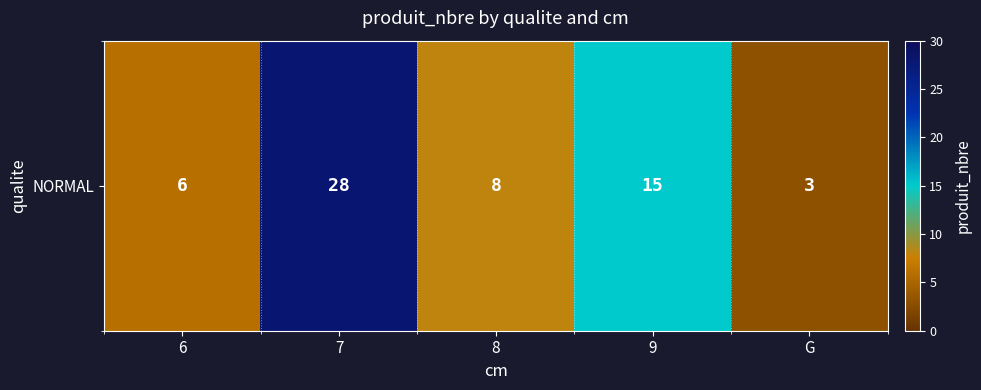

What is the average value?

12